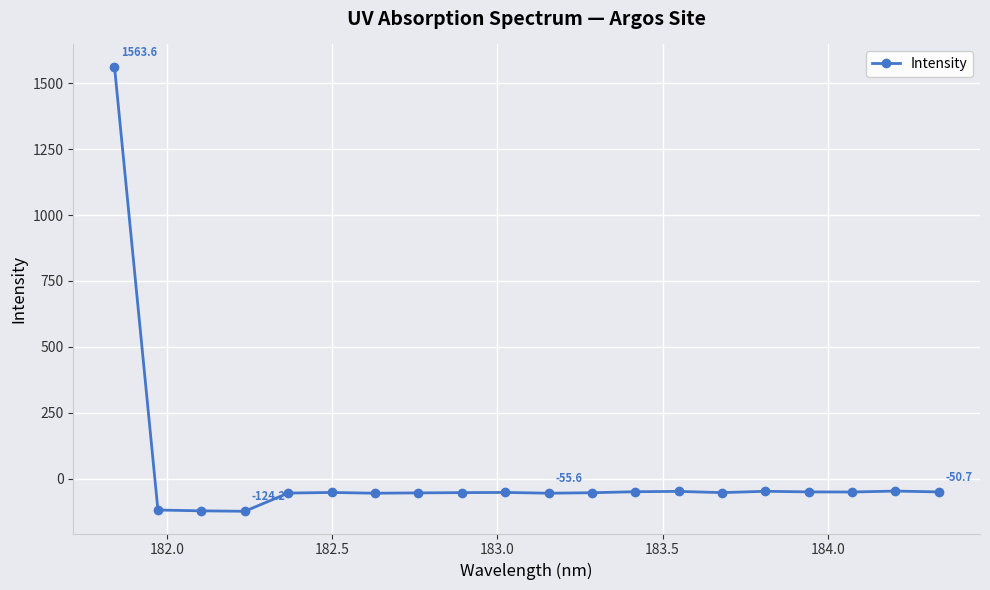

What is the smallest value displayed?

-124.2